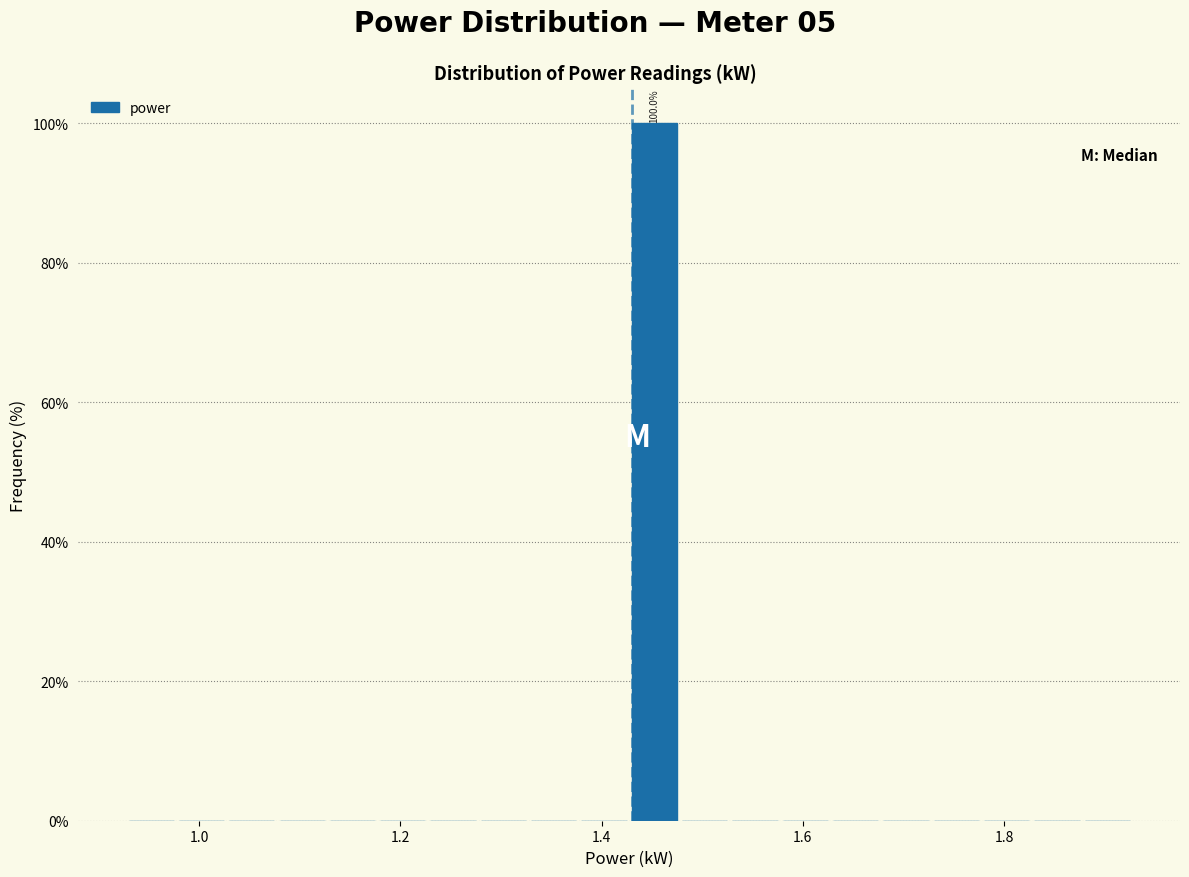

Read against the x-axis, roughly where is the centre of the tallest bar?

1.46